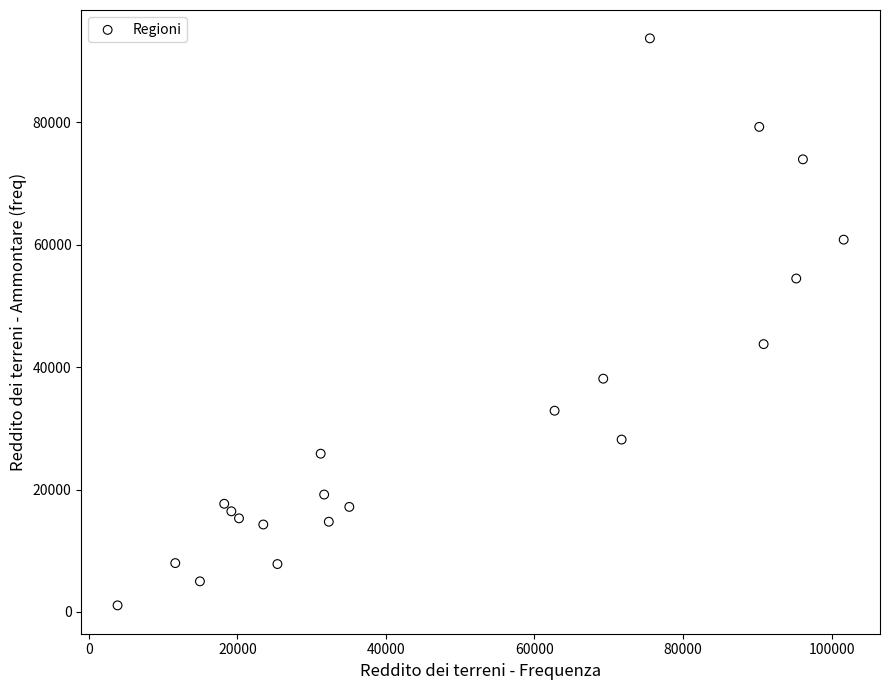

What Y value in the scatter plot is closest to 47389?

43753